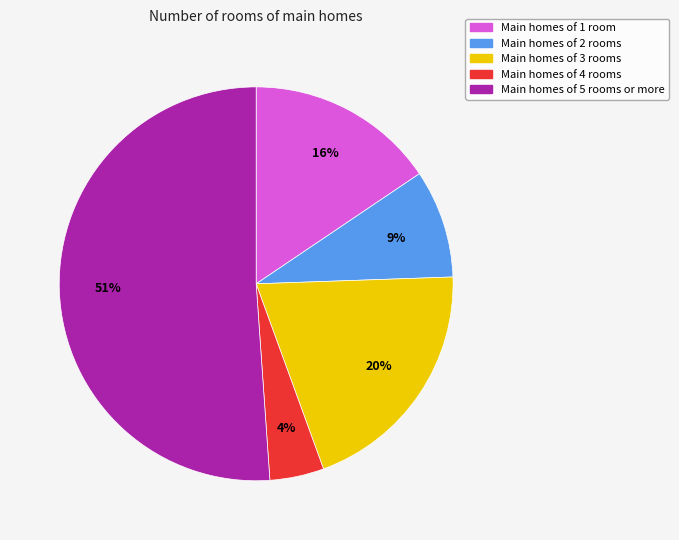

Which slice is the smallest?

Main homes of 4 rooms